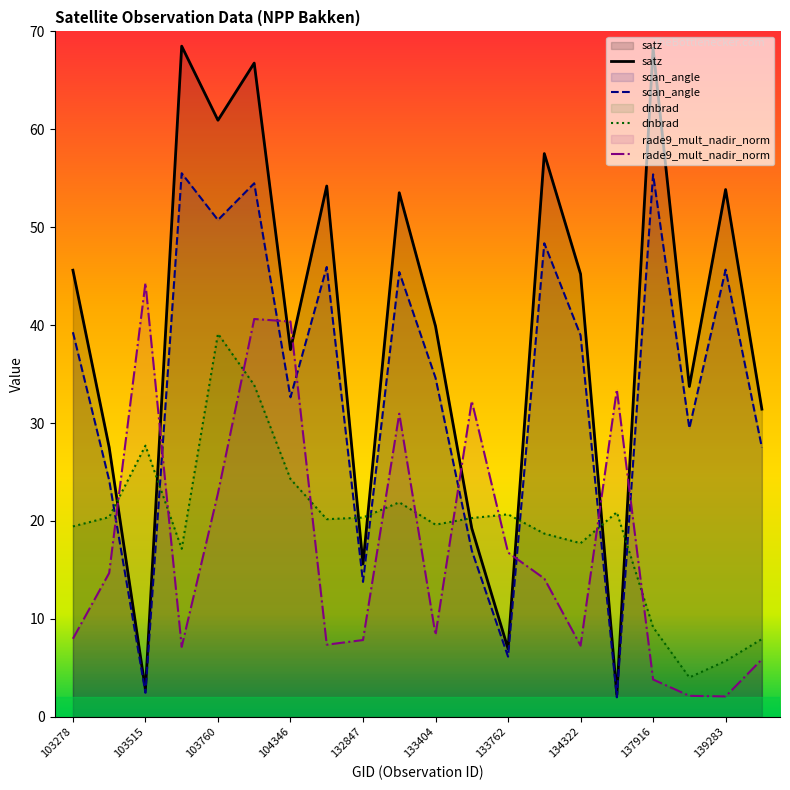

Is it true that rade9_mult_nadir_norm equals 61.3 at 103988?

False